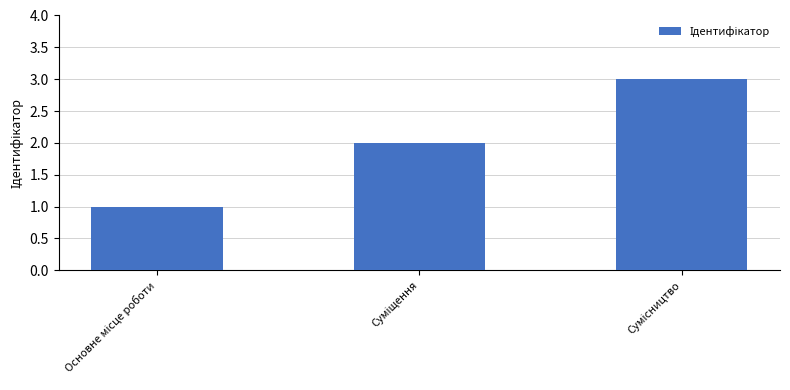

What is the greatest value displayed?

3